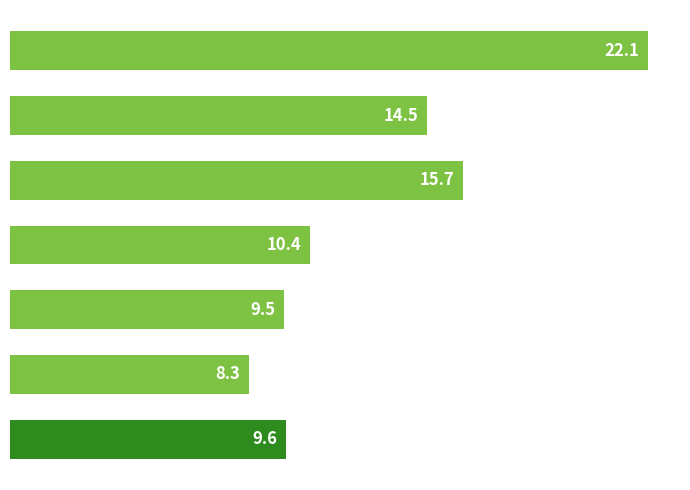

What is the difference between the second highest and minimum values?

7.4